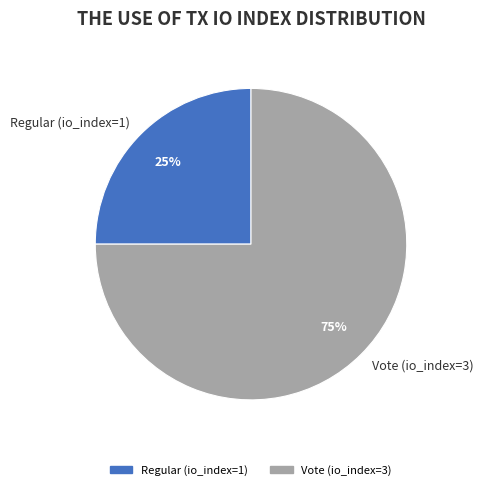

Rank the categories by value from lowest to highest.

Regular (io_index=1), Vote (io_index=3)